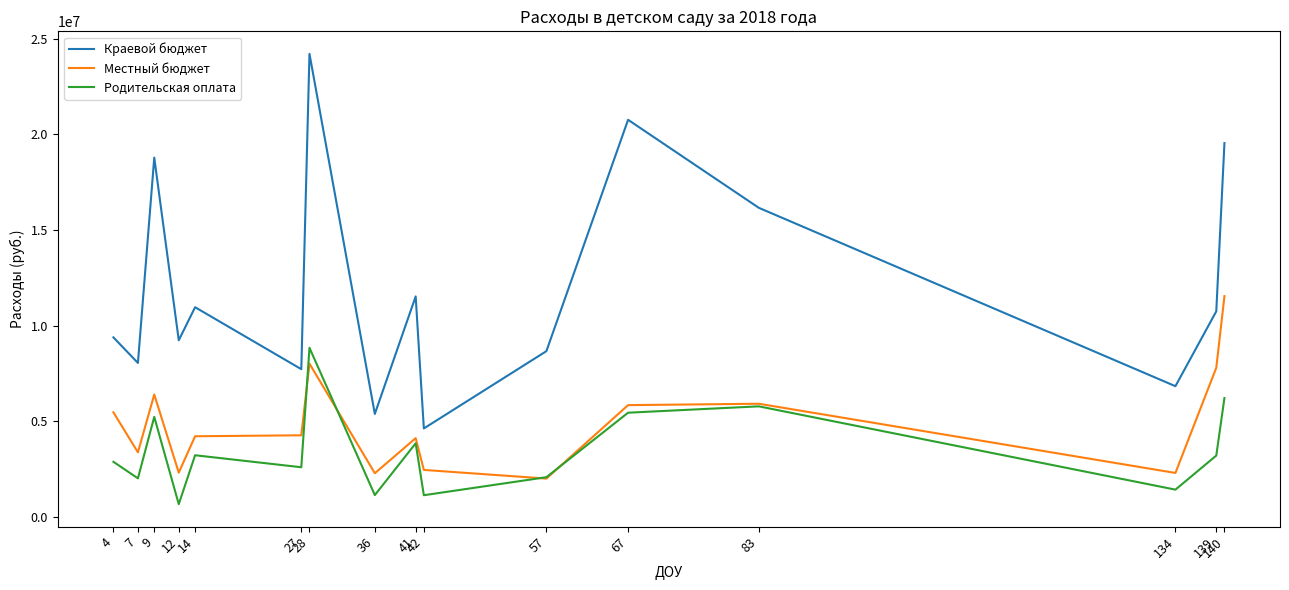

Which series has the largest range (max minus min)?

Краевой бюджет